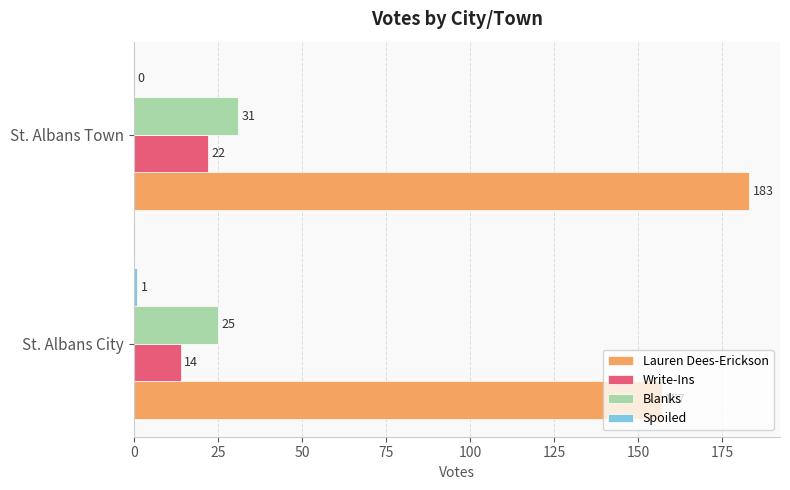

Between St. Albans City and St. Albans Town, which series saw the biggest shift?

Lauren Dees-Erickson